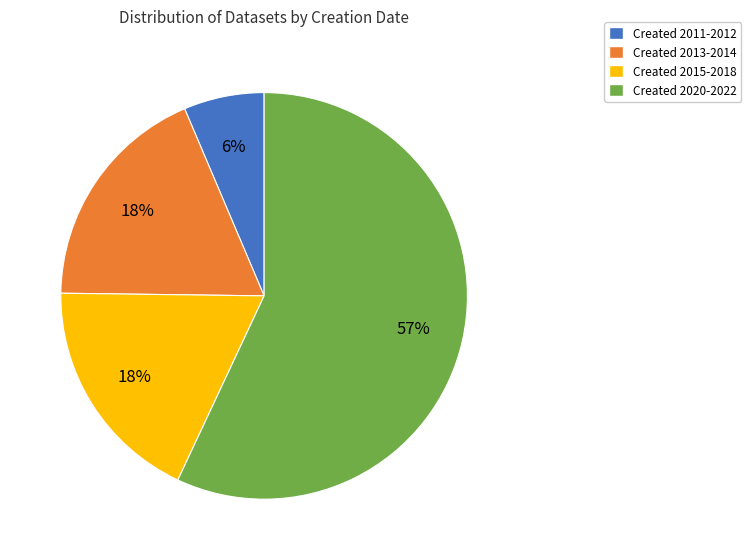

Does any single category account for the majority?

Yes